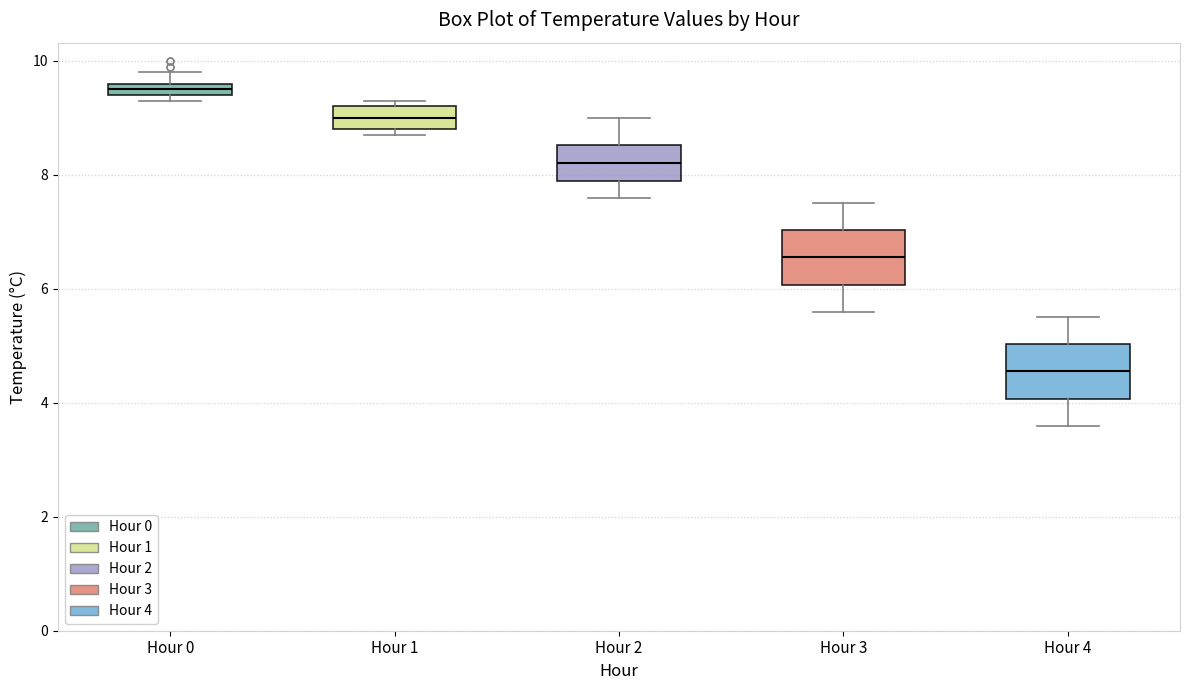

Where does the median line of the box for Hour 3 sit on the y-axis? The values are not printed on the chart, so give them approximately, as read against the axis.

6.6